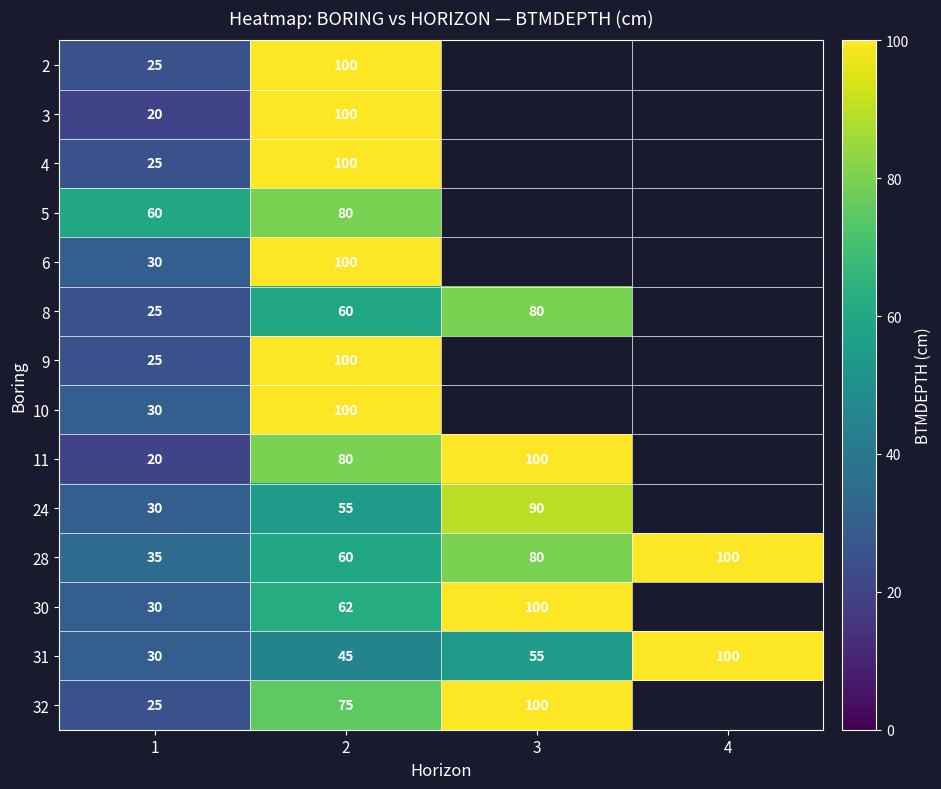

Between 1 and 2, which series saw the biggest shift?

3